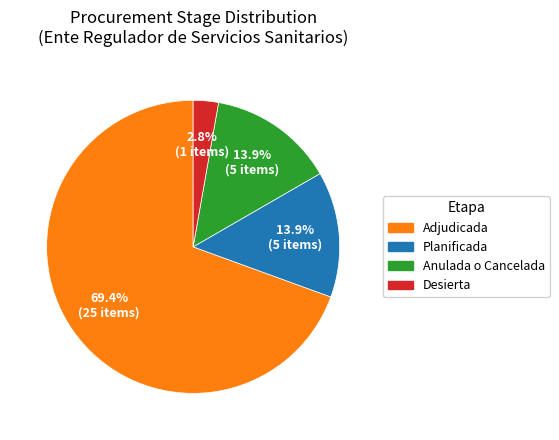

How many slices are in this pie chart?

4